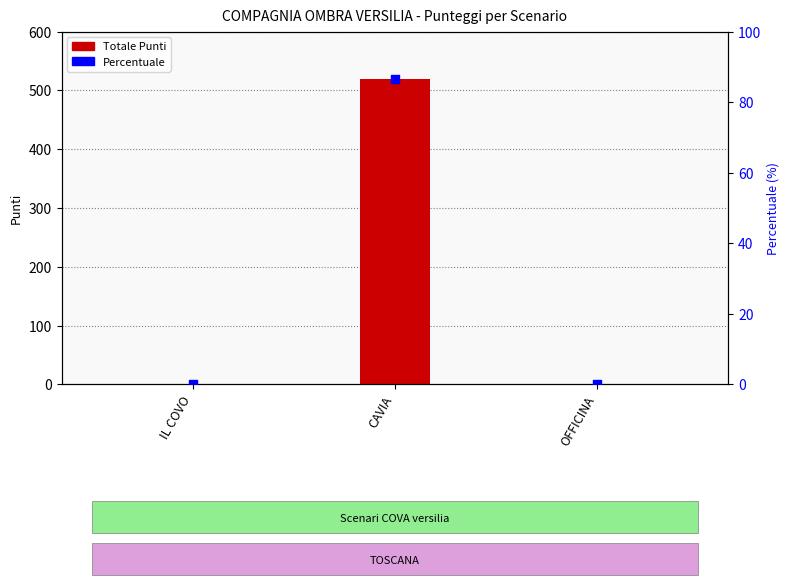

Between OFFICINA and IL COVO, which is larger?

OFFICINA